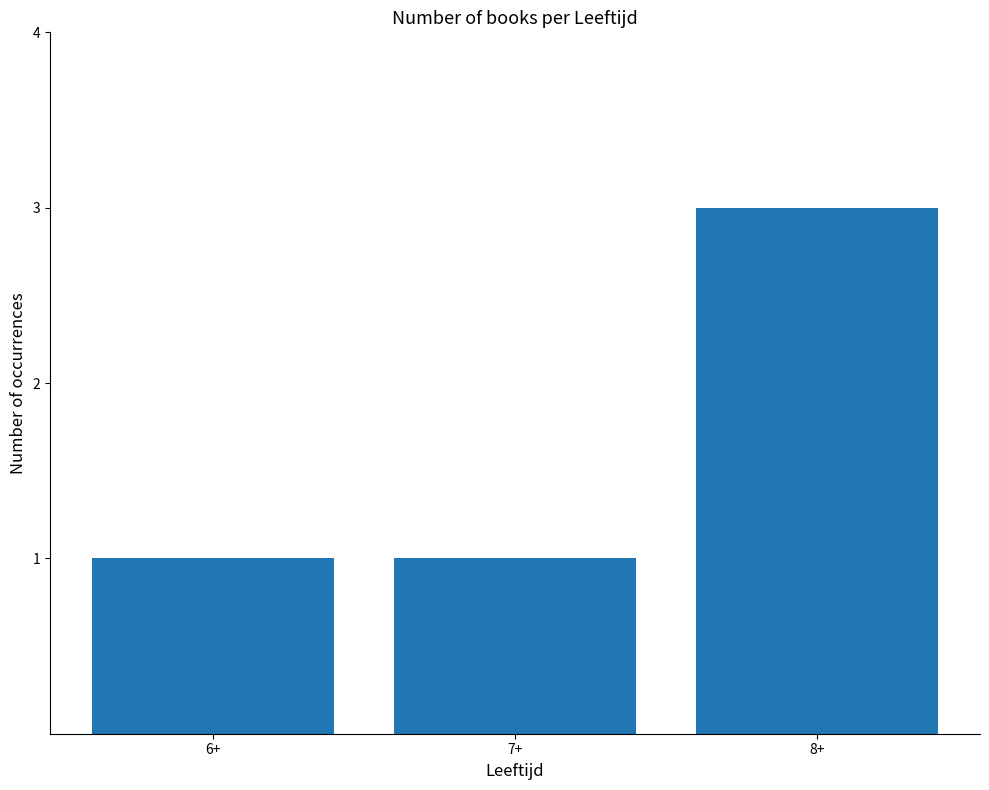

What is the value of the 2nd bar from the left?

1